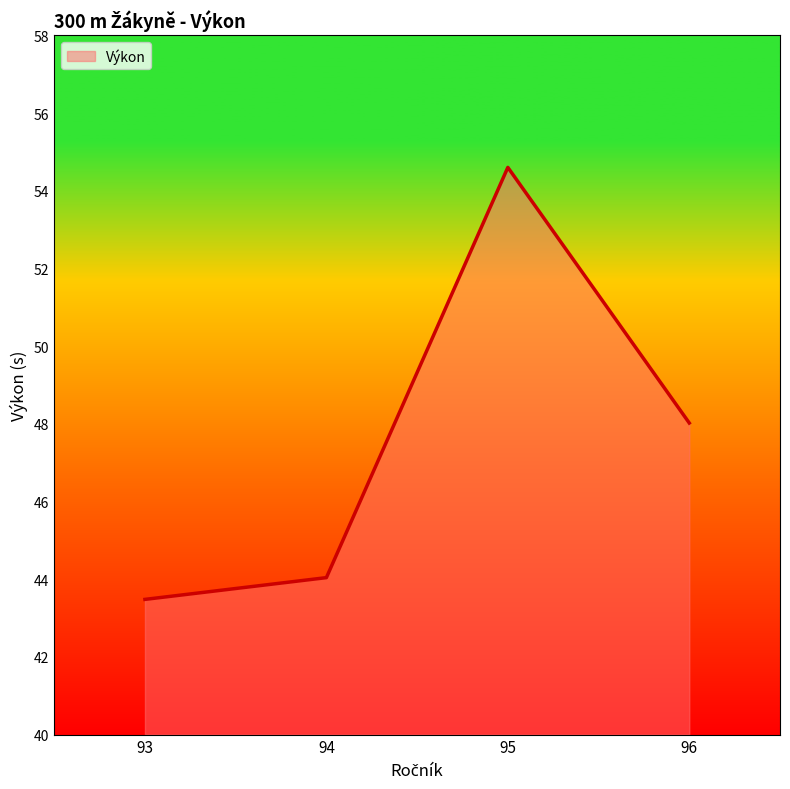

True or false: there are more than 2 points higher than both neighbors.

False